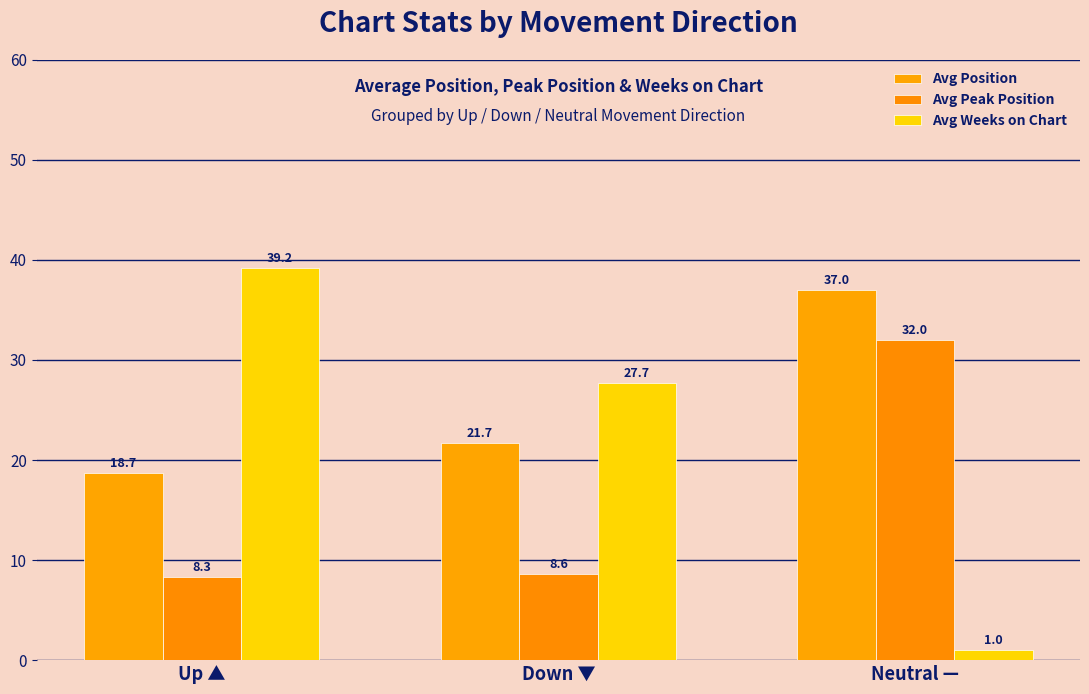

Where is Avg Peak Position nearest to the value 20?

Down ▼